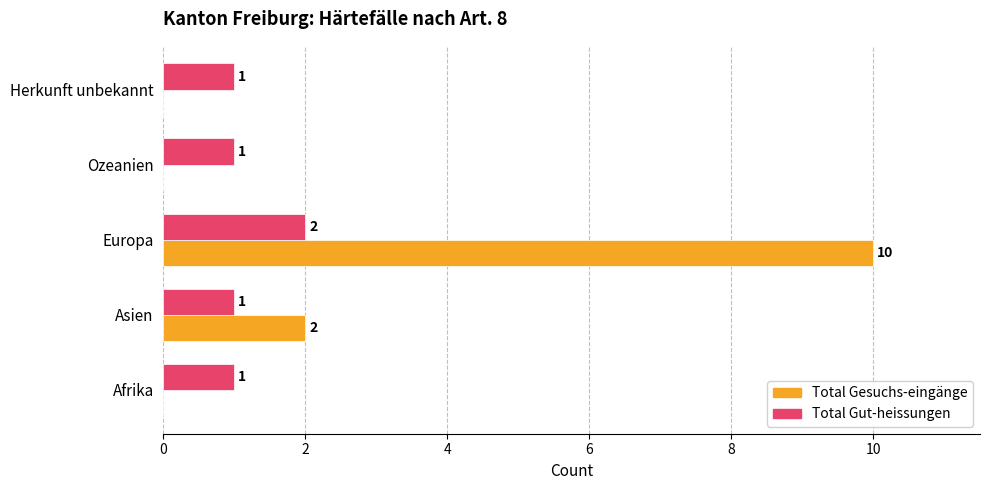

What is the greatest value displayed?

10